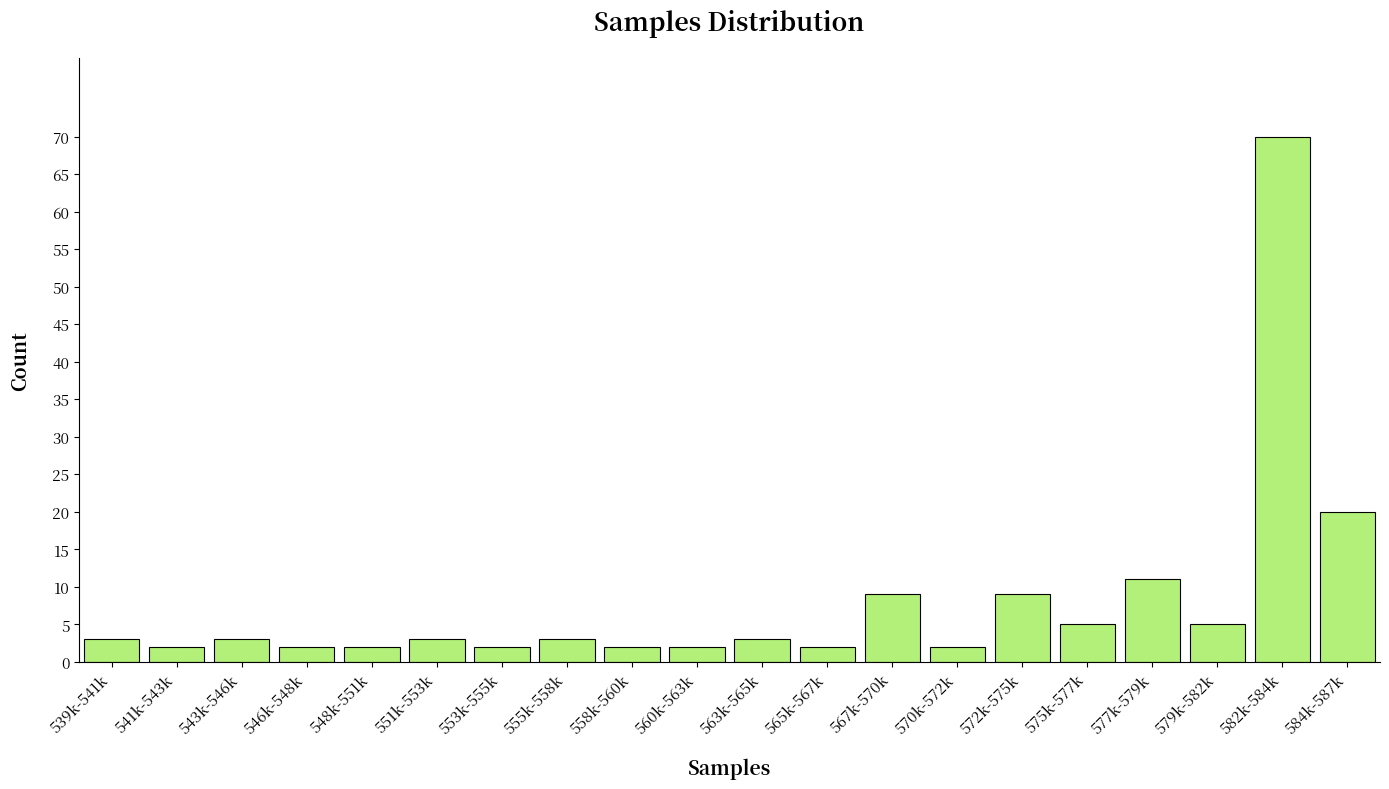

Reading left to right, transcribe all the data shown in this chart.

3	2	3	2	2	3	2	3	2	2	3	2	9	2	9	5	11	5	70	20